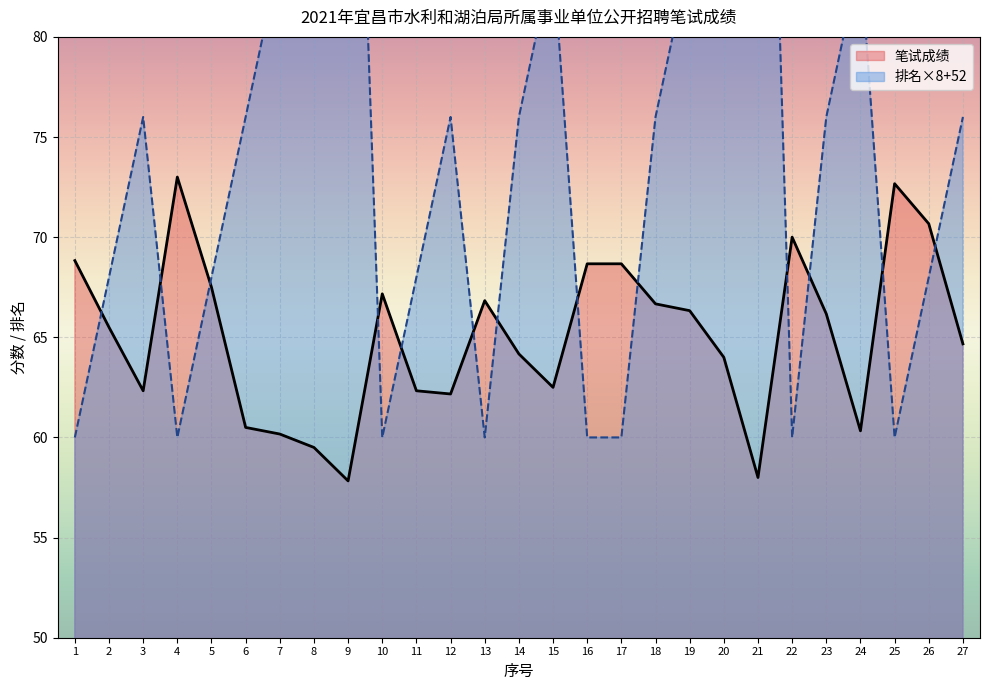

What is the average value of the 排名 series?

75.1